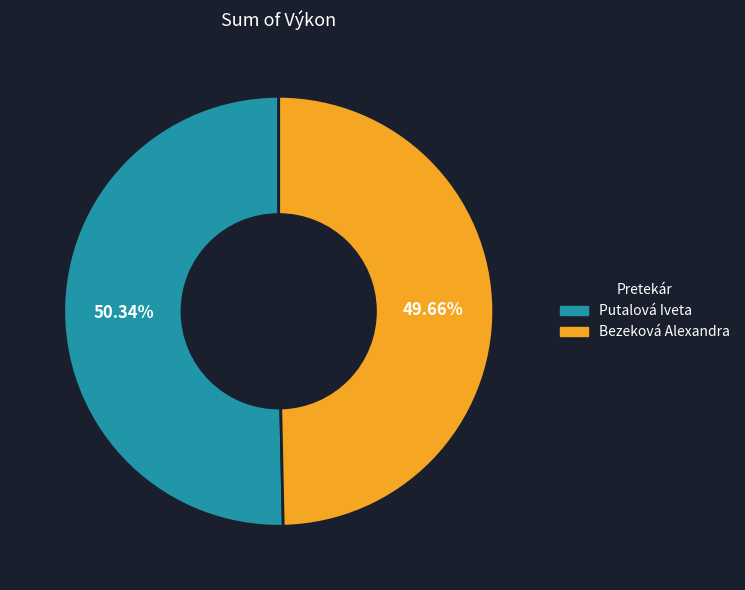

What is the smallest slice in the pie chart?

Bezeková Alexandra